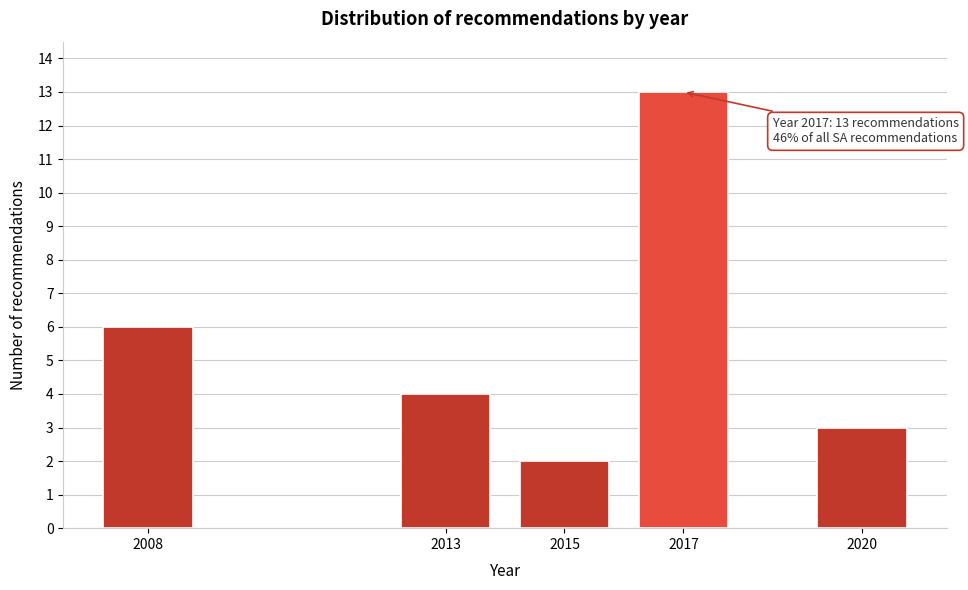

Reading left to right, what are all the values shown in this chart?

6	4	2	13	3